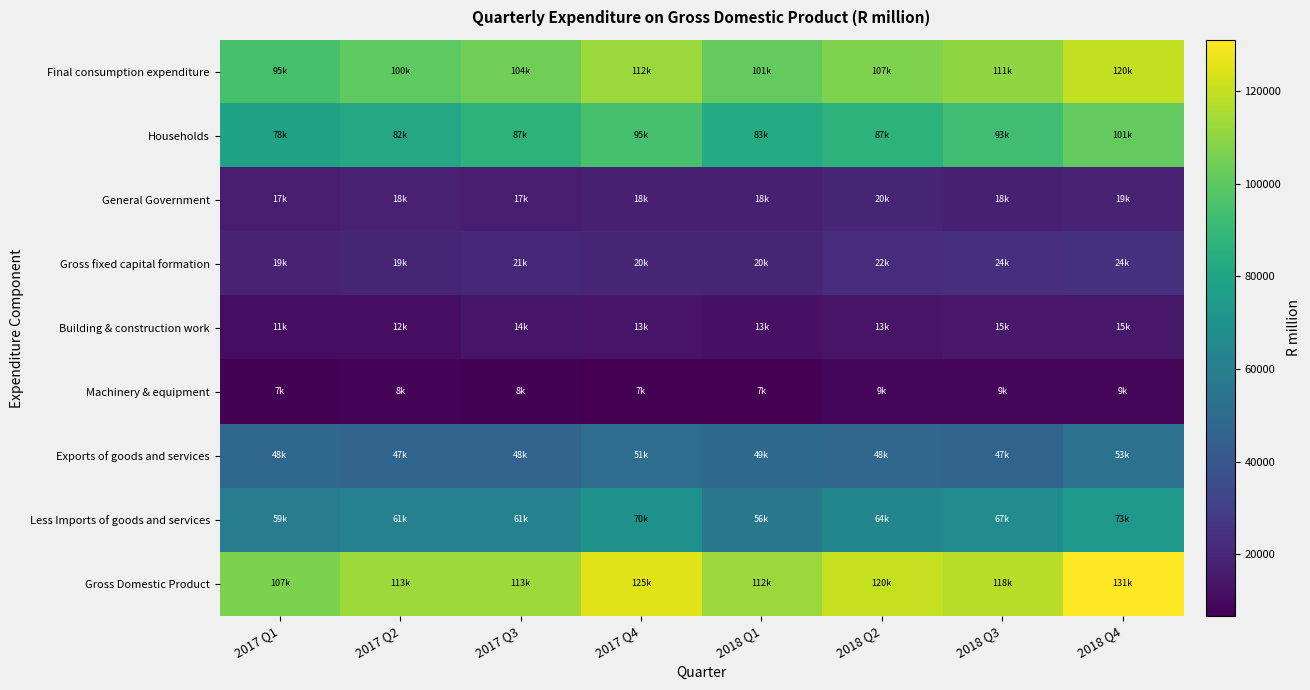

List the series in order of their peak value, highest first.

Gross Domestic Product, Final consumption expenditure, Households, Less Imports of goods and services, Exports of goods and services, Gross fixed capital formation, General Government, Building & construction work, Machinery & equipment